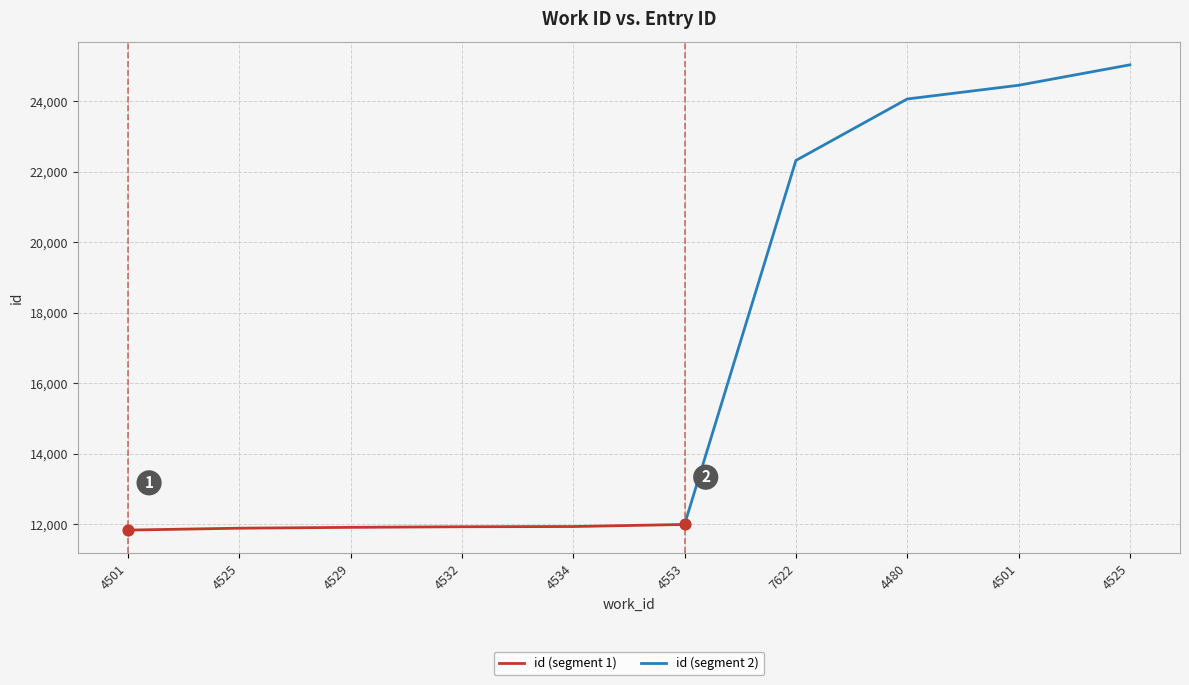

What is the change in value from 4525 to 4532?

+41